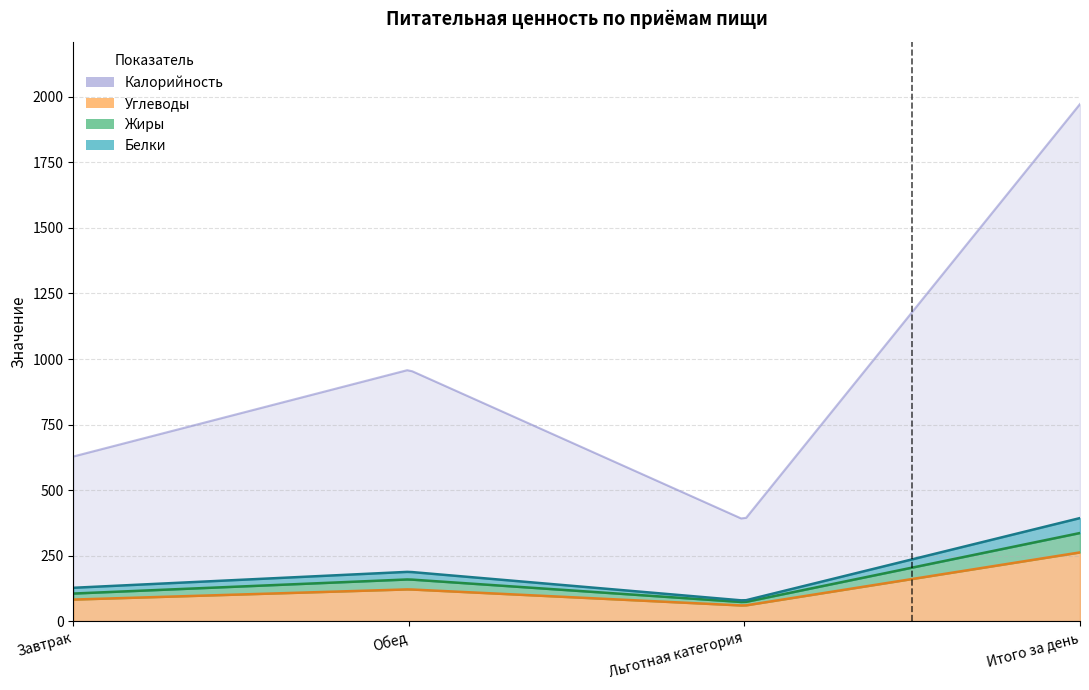

Which series has the largest total across all categories?

Калорийность